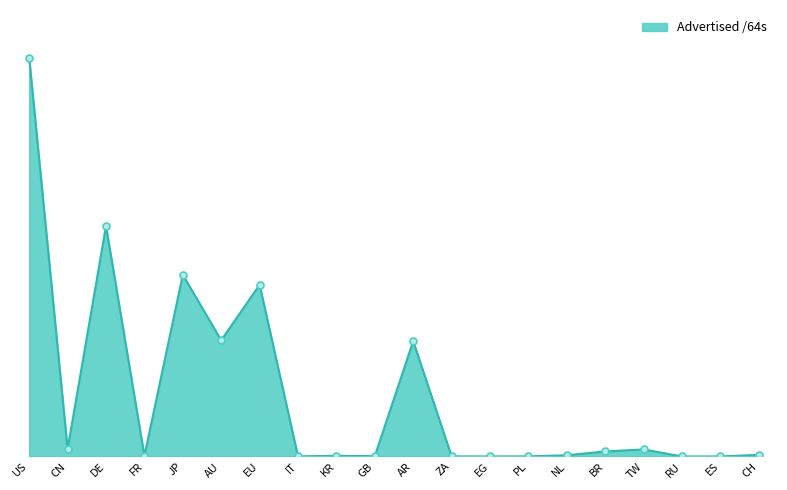

Reading left to right, extract all data points from this chart.

US=61282522103808	CN=1144206131200	DE=35420595355648	FR=78383153152	JP=27927773839360	AU=17862537510912	EU=26392574230528	IT=21474902016	KR=107643142144	GB=51539738624	AR=17729627815936	ZA=21474836480	EG=8590000128	PL=22011707392	NL=188978823168	BR=772126015488	TW=1083942371328	RU=4295360512	ES=12884901888	CH=244813201408